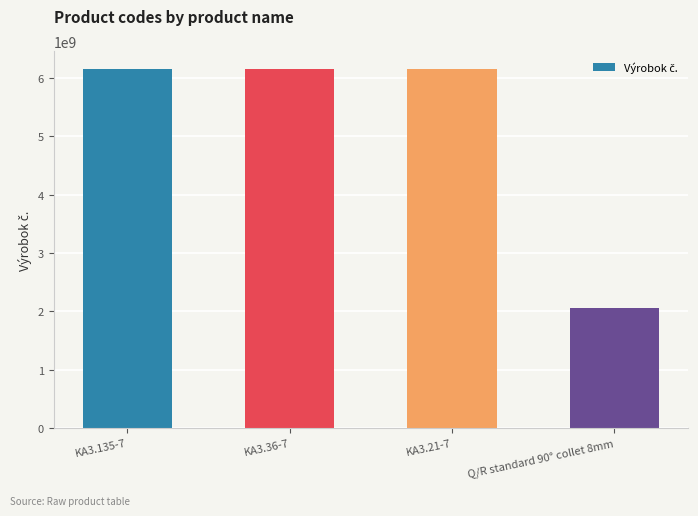

What is the smallest value displayed?

2050503533